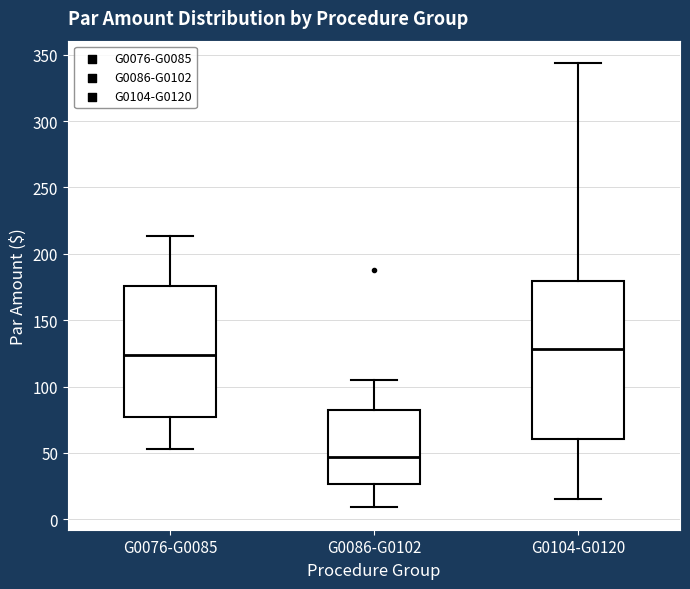

Reading left to right, transcribe this box plot: for each box, give where its median line is, the range the box spans, and where its two whiskers end, as read against the y-axis. The values are not printed on the chart, so give them approximately, as read against the axis.

G0076-G0085: median 125, box 75 to 175, whiskers 55 to 215
G0086-G0102: median 45, box 25 to 80, whiskers 10 to 105
G0104-G0120: median 130, box 60 to 180, whiskers 15 to 345